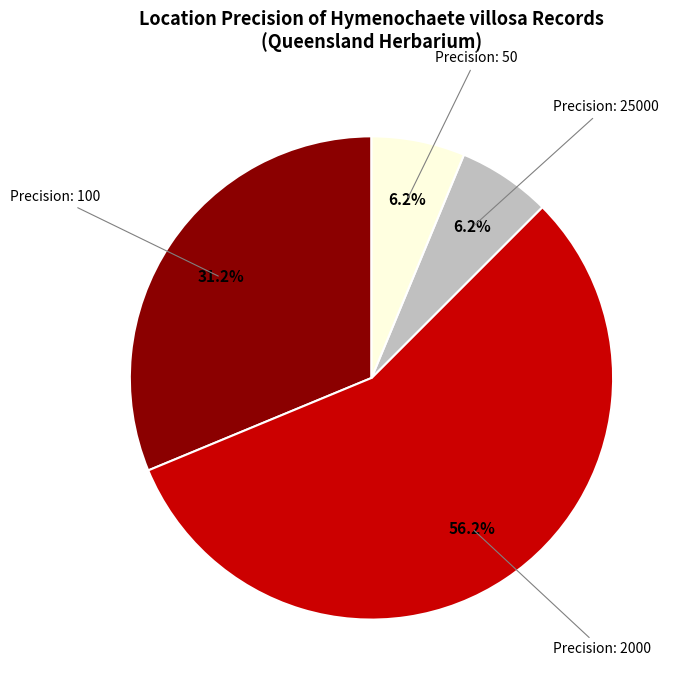

Combined, what portion of the pie is Precision: 2000 and Precision: 50?

62.5%